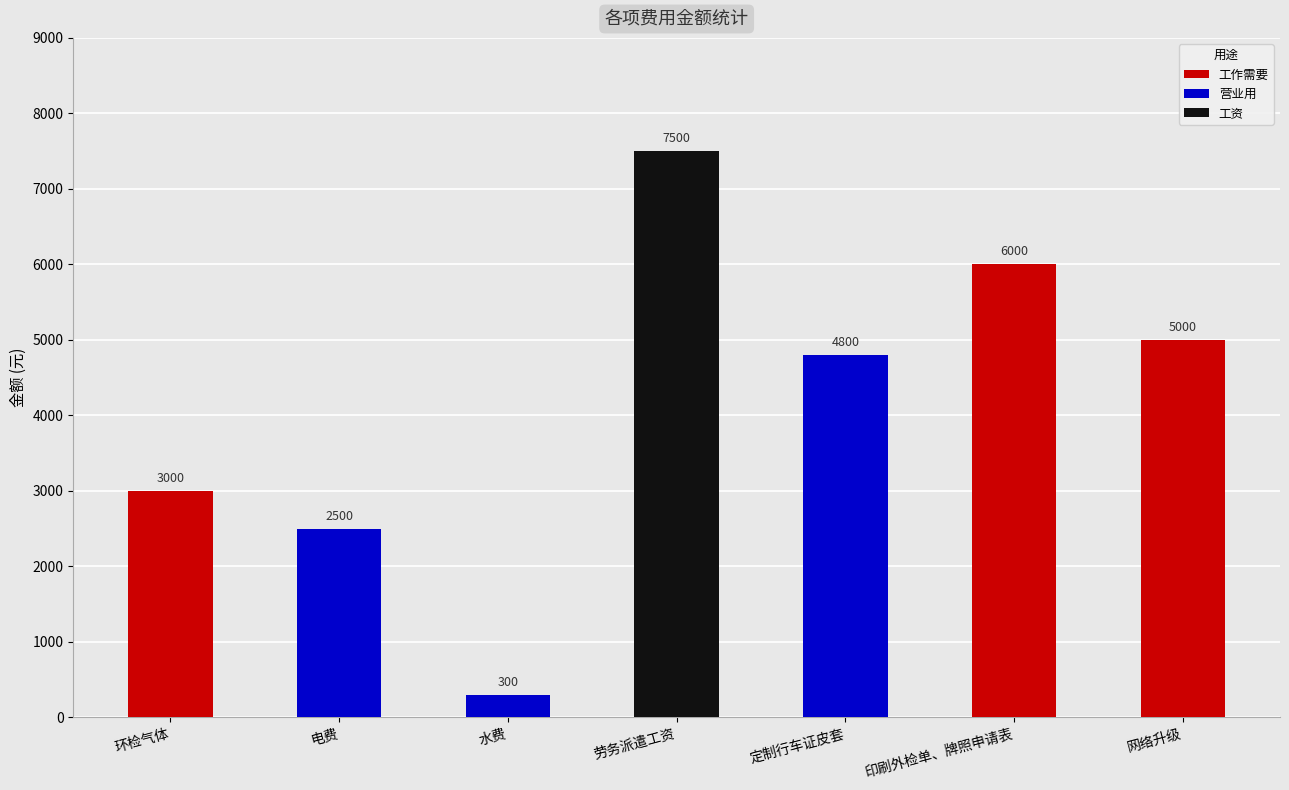

What is the change in value from 环检气体 to 印刷外检单、牌照申请表?

+3000